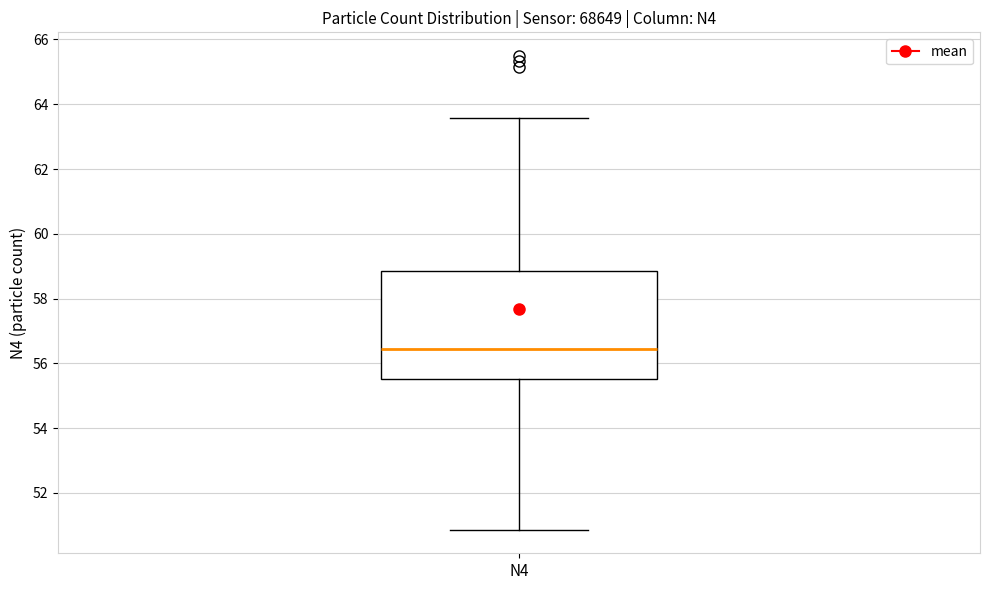

Read this box plot against the y-axis: the position of the median line, the range covered by the box, and the ends of both whiskers. The values are not printed on the chart, so give them approximately, as read against the axis.

median 56.4, box 55.6 to 58.8, whiskers 50.8 to 63.6